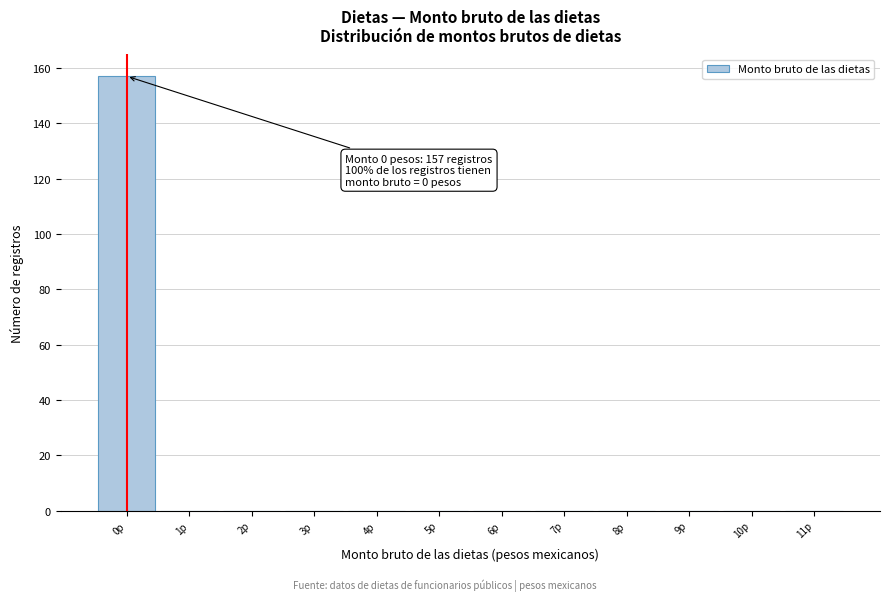

Which range on the x-axis has the tallest bar?

-0.5 to 0.5